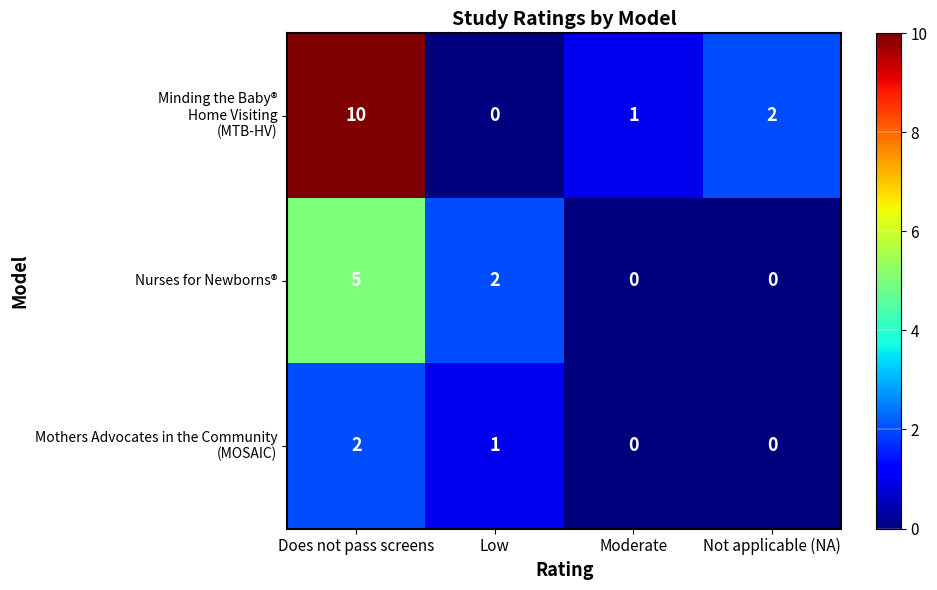

The Nurses for Newborns® series shows 2 at Low. True or false?

True